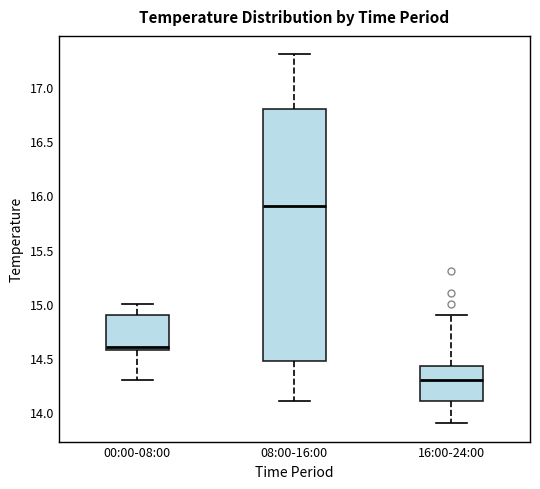

Reading left to right, read every box against the y-axis: the position of its median line, the range the box covers, and the ends of its whiskers. The values are not printed on the chart, so give them approximately, as read against the axis.

00:00-08:00: median 14.60 (just above the box's lower edge), box 14.60 to 14.90, whiskers 14.30 to 15.00
08:00-16:00: median 15.90, box 14.50 to 16.80, whiskers 14.10 to 17.30
16:00-24:00: median 14.30, box 14.10 to 14.45, whiskers 13.90 to 14.90